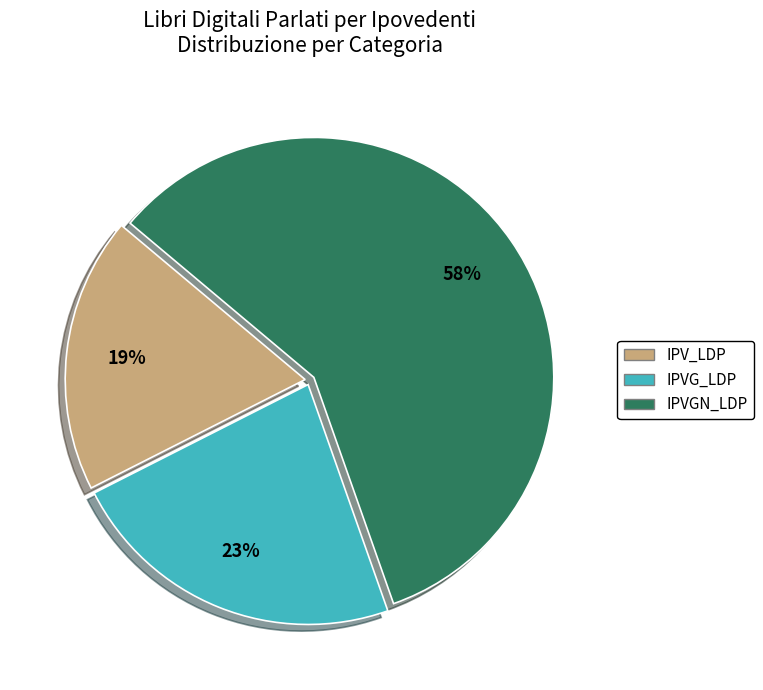

To the nearest percent, what is the combined percentage of IPV_LDP and IPVG_LDP?

42%